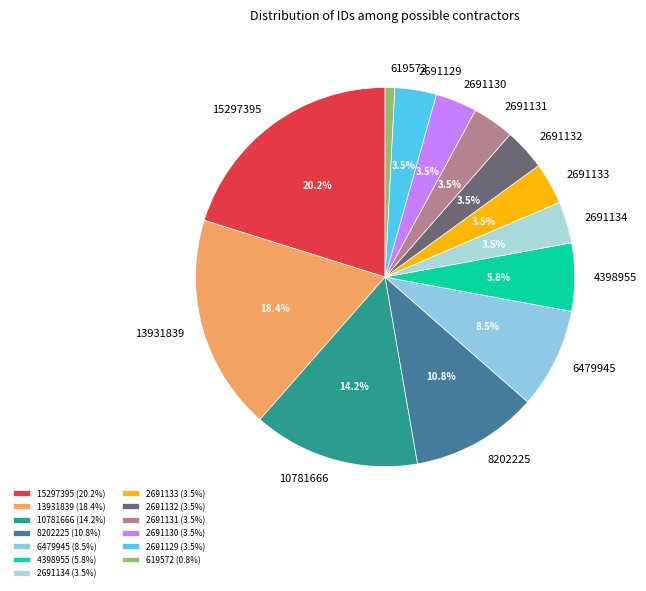

Do 2691134 and 619572 together represent more than half of the pie?

No